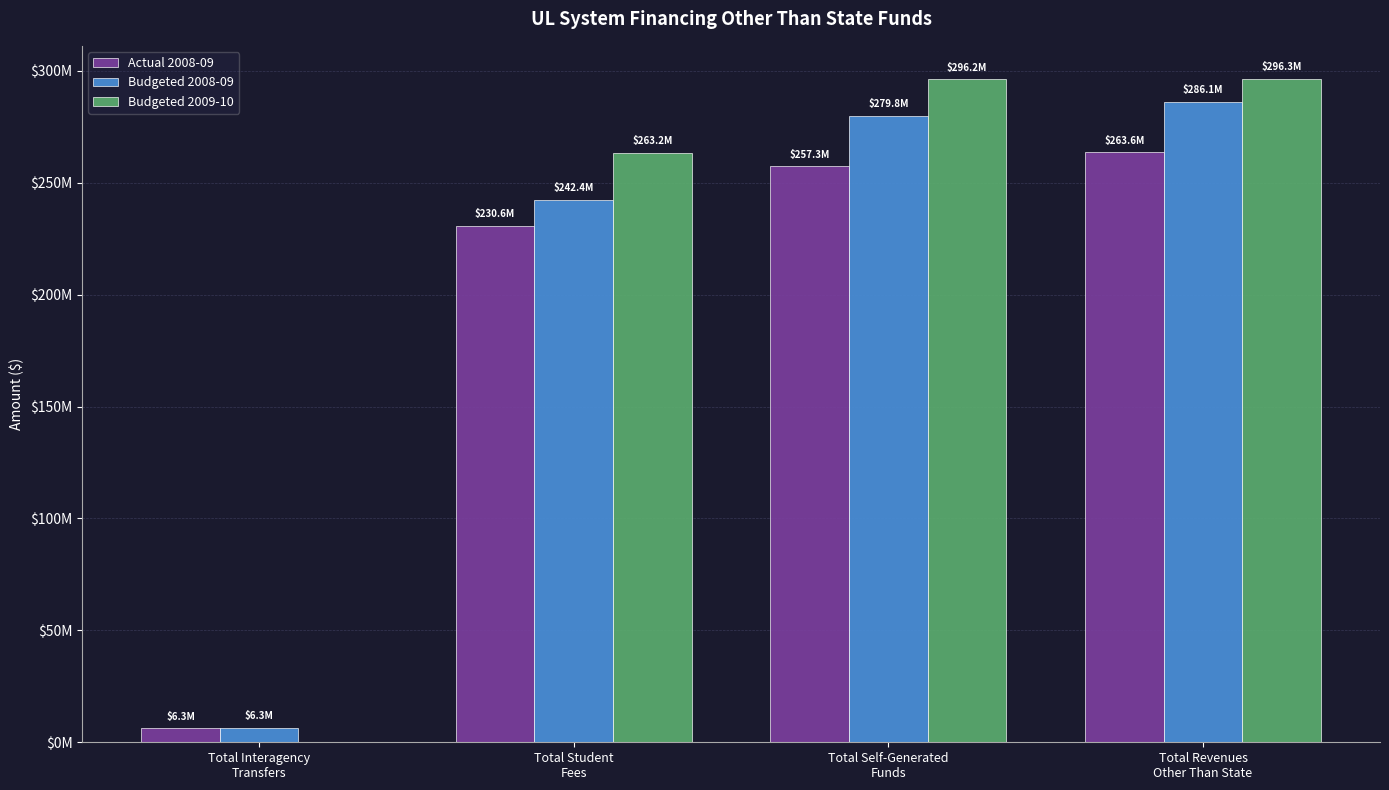

At which label is Budgeted 2008-09 closest to 146221198?

Total Student
Fees